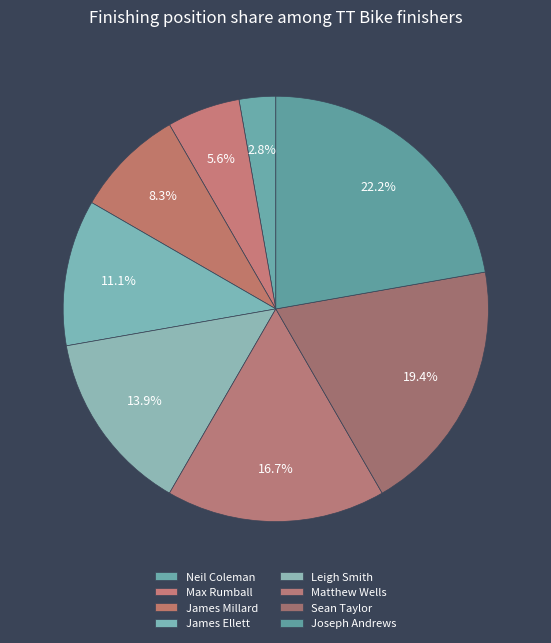

Count the number of slices in the pie.

8